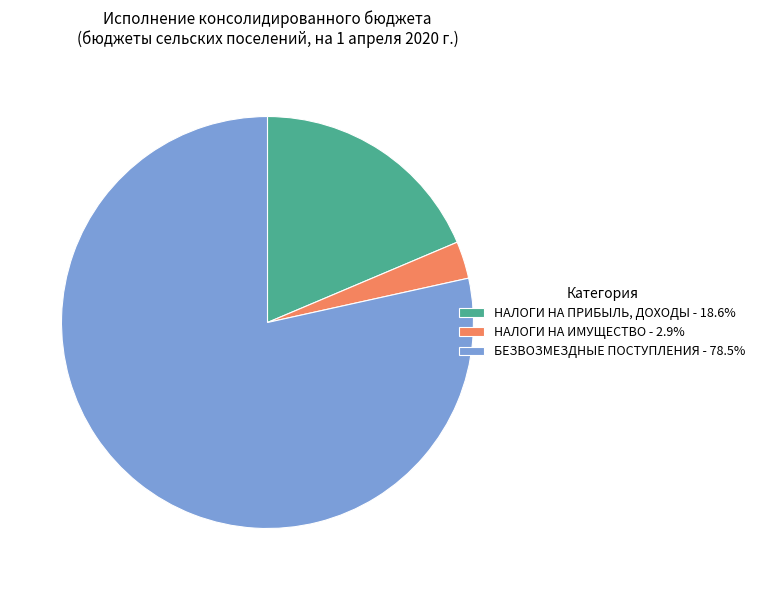

Does НАЛОГИ НА ИМУЩЕСТВО - 2.9% account for over 50% of the chart?

No